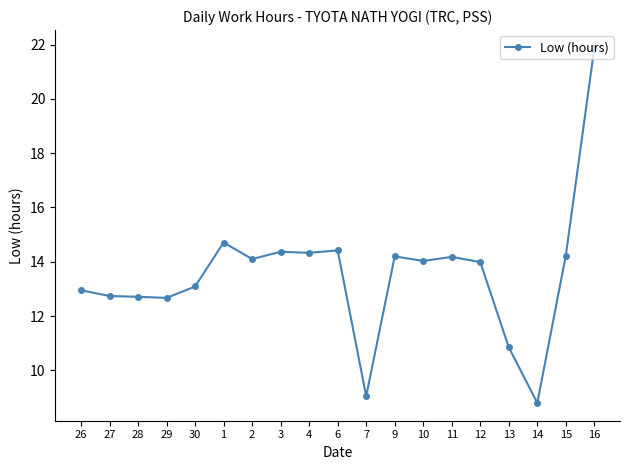

Does the chart display data point markers on the line(s)?

Yes